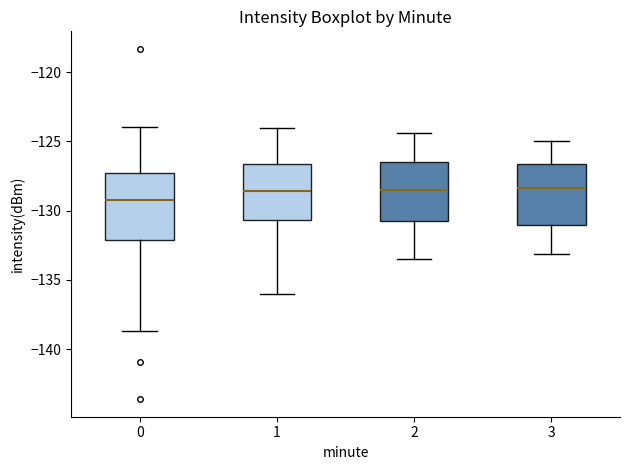

Reading left to right, read every box against the y-axis: the position of its median line, the range the box covers, and the ends of its whiskers. The values are not printed on the chart, so give them approximately, as read against the axis.

0: median -129.0, box -132.0 to -127.0, whiskers -138.5 to -124.0
1: median -128.5, box -130.5 to -126.5, whiskers -136.0 to -124.0
2: median -128.5, box -130.5 to -126.5, whiskers -133.5 to -124.5
3: median -128.5, box -131.0 to -126.5, whiskers -133.0 to -125.0